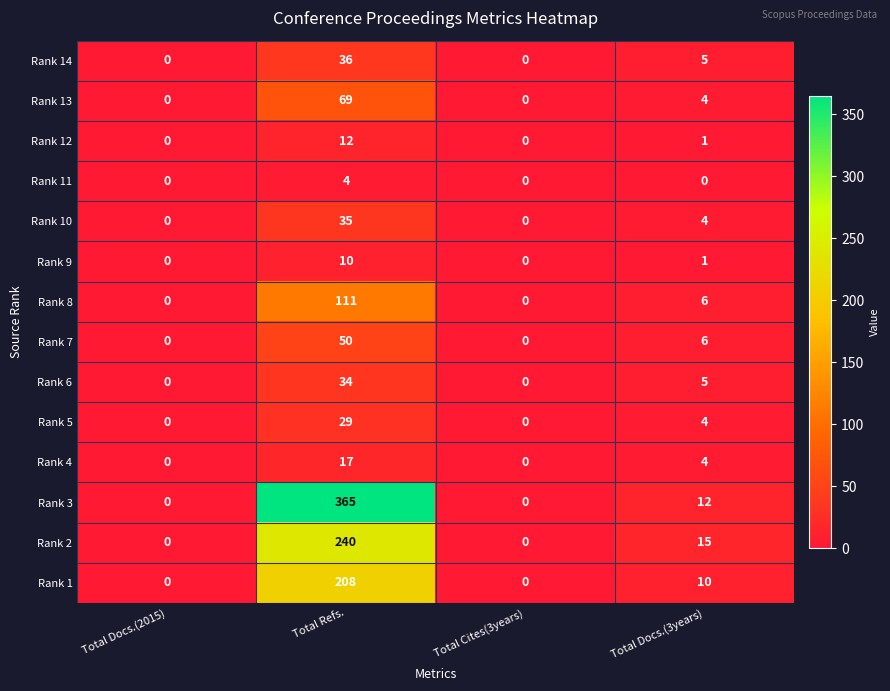

Which series changed the most between Total Refs. and Total Cites(3years)?

Rank 3